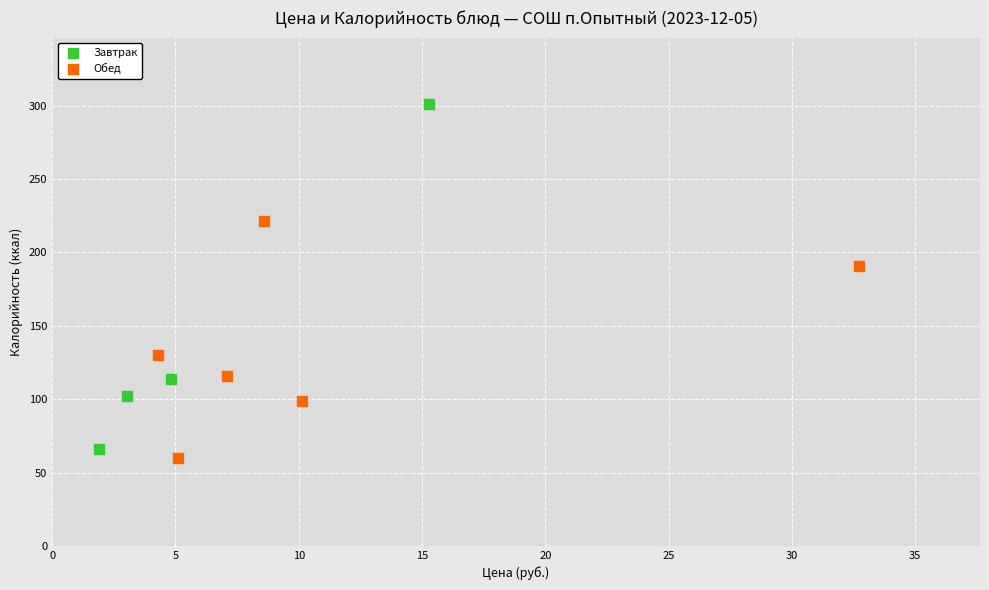

What are all the series names shown in the legend?

Завтрак, Обед